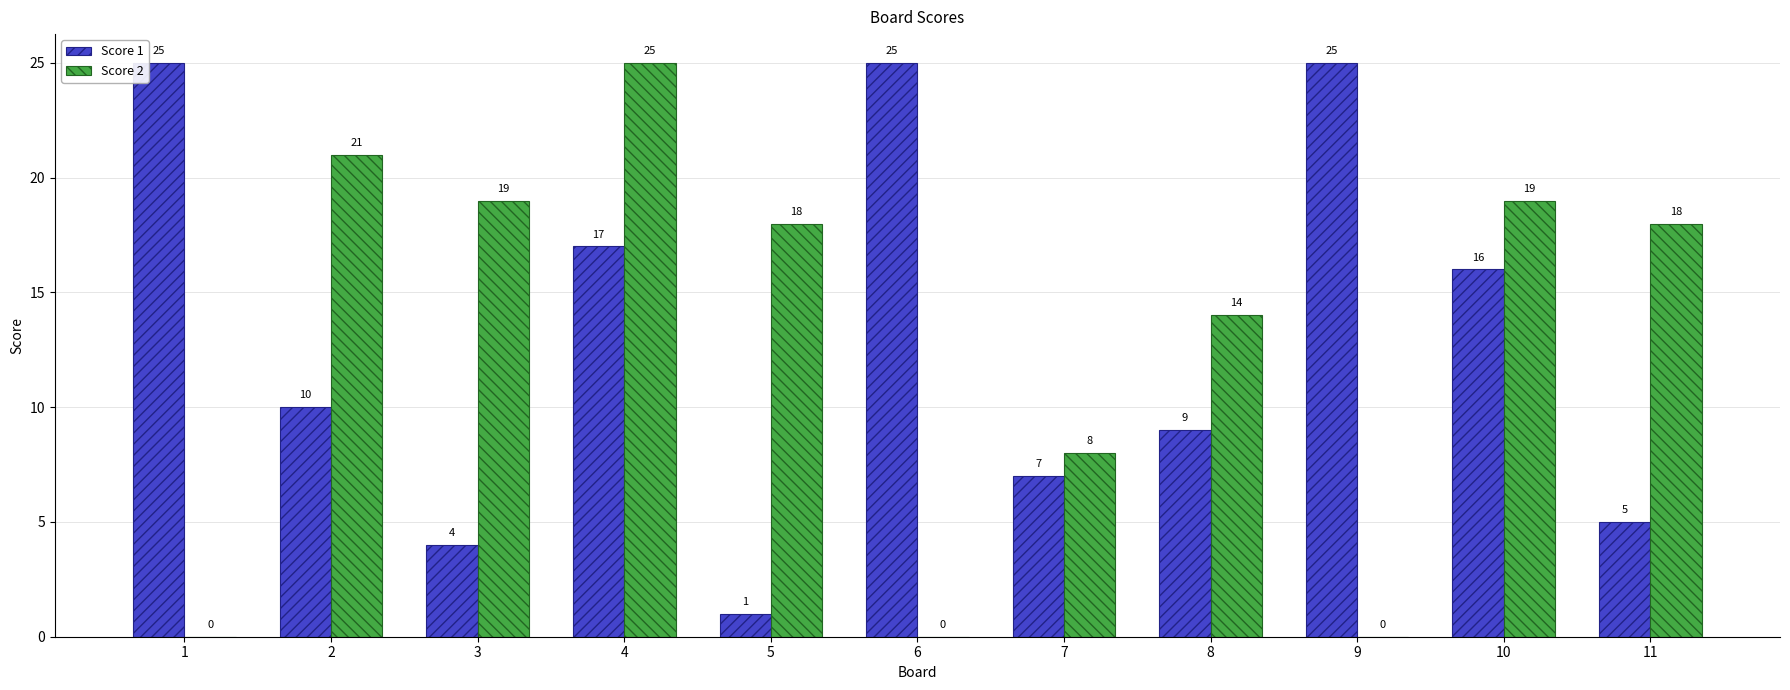

What is the total value across all series at 9?

25